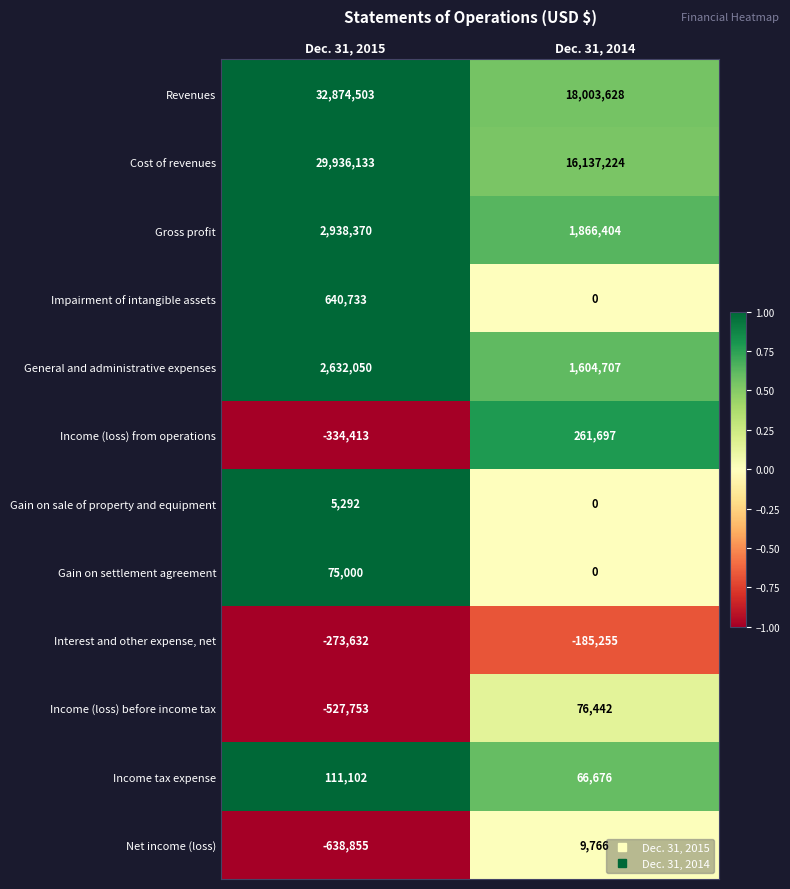

At how many categories does at least one series exceed 0?

2